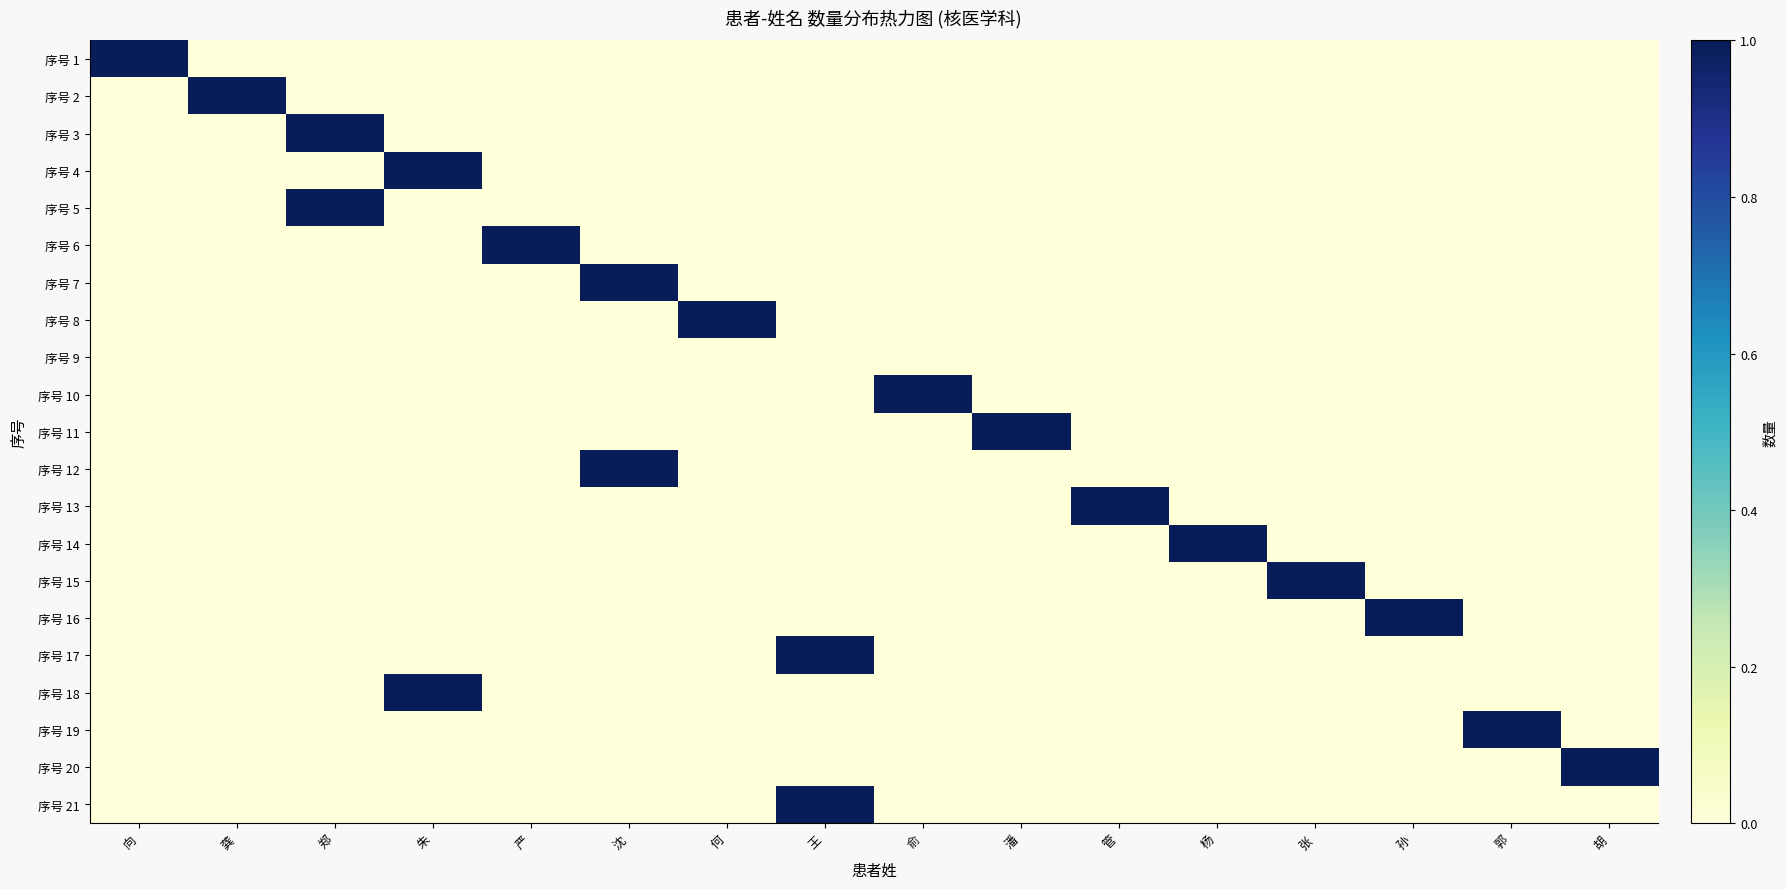

Reading left to right, what are all the values shown in this chart?

序号 1: 向=1	龚=0	郑=0	朱=0	严=0	沈=0	何=0	王=0	俞=0	潘=0	管=0	杨=0	张=0	孙=0	郭=0	胡=0
序号 2: 向=0	龚=1	郑=0	朱=0	严=0	沈=0	何=0	王=0	俞=0	潘=0	管=0	杨=0	张=0	孙=0	郭=0	胡=0
序号 3: 向=0	龚=0	郑=1	朱=0	严=0	沈=0	何=0	王=0	俞=0	潘=0	管=0	杨=0	张=0	孙=0	郭=0	胡=0
序号 4: 向=0	龚=0	郑=0	朱=1	严=0	沈=0	何=0	王=0	俞=0	潘=0	管=0	杨=0	张=0	孙=0	郭=0	胡=0
序号 5: 向=0	龚=0	郑=1	朱=0	严=0	沈=0	何=0	王=0	俞=0	潘=0	管=0	杨=0	张=0	孙=0	郭=0	胡=0
序号 6: 向=0	龚=0	郑=0	朱=0	严=1	沈=0	何=0	王=0	俞=0	潘=0	管=0	杨=0	张=0	孙=0	郭=0	胡=0
序号 7: 向=0	龚=0	郑=0	朱=0	严=0	沈=1	何=0	王=0	俞=0	潘=0	管=0	杨=0	张=0	孙=0	郭=0	胡=0
序号 8: 向=0	龚=0	郑=0	朱=0	严=0	沈=0	何=1	王=0	俞=0	潘=0	管=0	杨=0	张=0	孙=0	郭=0	胡=0
序号 9: 向=0	龚=0	郑=0	朱=0	严=0	沈=0	何=0	王=0	俞=0	潘=0	管=0	杨=0	张=0	孙=0	郭=0	胡=0
序号 10: 向=0	龚=0	郑=0	朱=0	严=0	沈=0	何=0	王=0	俞=1	潘=0	管=0	杨=0	张=0	孙=0	郭=0	胡=0
序号 11: 向=0	龚=0	郑=0	朱=0	严=0	沈=0	何=0	王=0	俞=0	潘=1	管=0	杨=0	张=0	孙=0	郭=0	胡=0
序号 12: 向=0	龚=0	郑=0	朱=0	严=0	沈=1	何=0	王=0	俞=0	潘=0	管=0	杨=0	张=0	孙=0	郭=0	胡=0
序号 13: 向=0	龚=0	郑=0	朱=0	严=0	沈=0	何=0	王=0	俞=0	潘=0	管=1	杨=0	张=0	孙=0	郭=0	胡=0
序号 14: 向=0	龚=0	郑=0	朱=0	严=0	沈=0	何=0	王=0	俞=0	潘=0	管=0	杨=1	张=0	孙=0	郭=0	胡=0
序号 15: 向=0	龚=0	郑=0	朱=0	严=0	沈=0	何=0	王=0	俞=0	潘=0	管=0	杨=0	张=1	孙=0	郭=0	胡=0
序号 16: 向=0	龚=0	郑=0	朱=0	严=0	沈=0	何=0	王=0	俞=0	潘=0	管=0	杨=0	张=0	孙=1	郭=0	胡=0
序号 17: 向=0	龚=0	郑=0	朱=0	严=0	沈=0	何=0	王=1	俞=0	潘=0	管=0	杨=0	张=0	孙=0	郭=0	胡=0
序号 18: 向=0	龚=0	郑=0	朱=1	严=0	沈=0	何=0	王=0	俞=0	潘=0	管=0	杨=0	张=0	孙=0	郭=0	胡=0
序号 19: 向=0	龚=0	郑=0	朱=0	严=0	沈=0	何=0	王=0	俞=0	潘=0	管=0	杨=0	张=0	孙=0	郭=1	胡=0
序号 20: 向=0	龚=0	郑=0	朱=0	严=0	沈=0	何=0	王=0	俞=0	潘=0	管=0	杨=0	张=0	孙=0	郭=0	胡=1
序号 21: 向=0	龚=0	郑=0	朱=0	严=0	沈=0	何=0	王=1	俞=0	潘=0	管=0	杨=0	张=0	孙=0	郭=0	胡=0